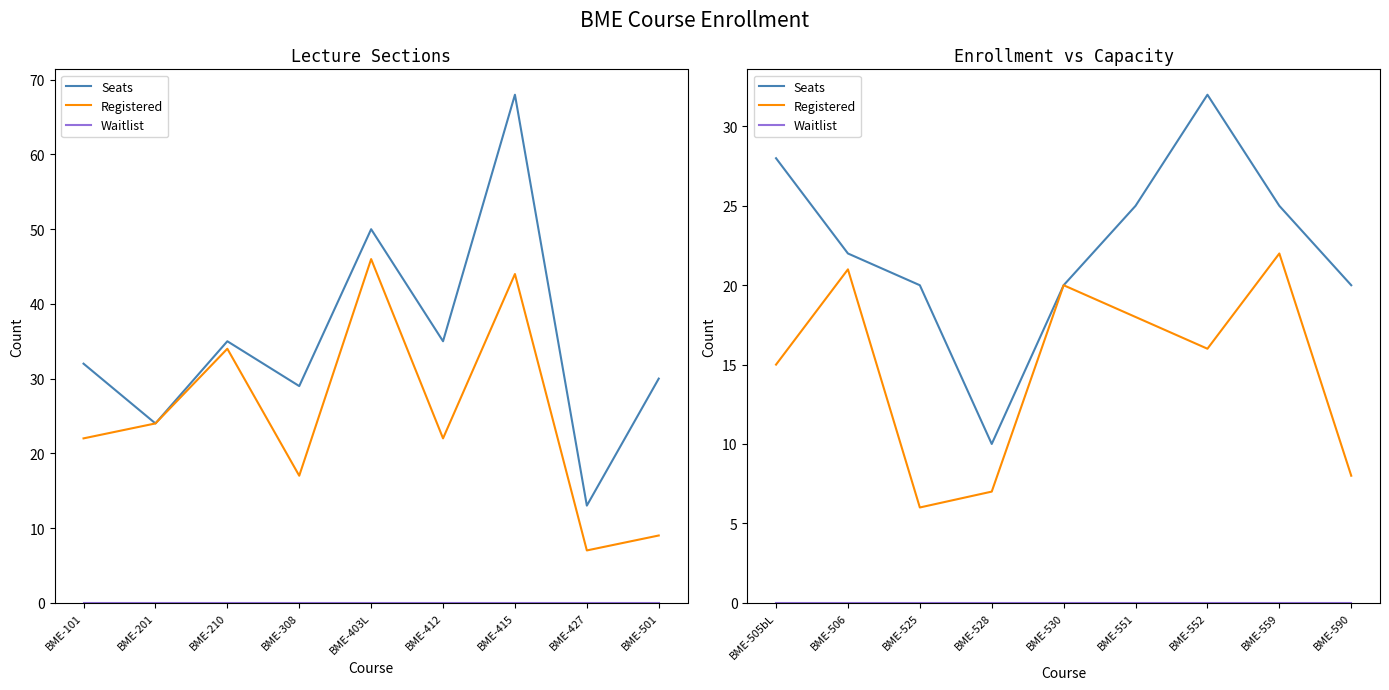

Rank the series by their maximum value, from highest to lowest.

Seats, Registered, Waitlist